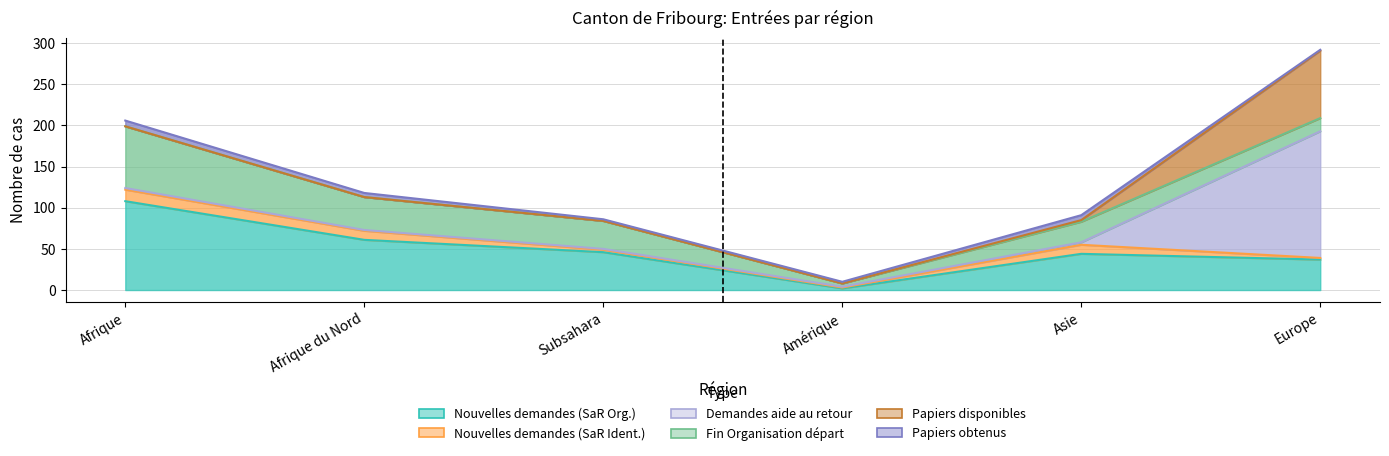

At how many categories does at least one series exceed 134?

1